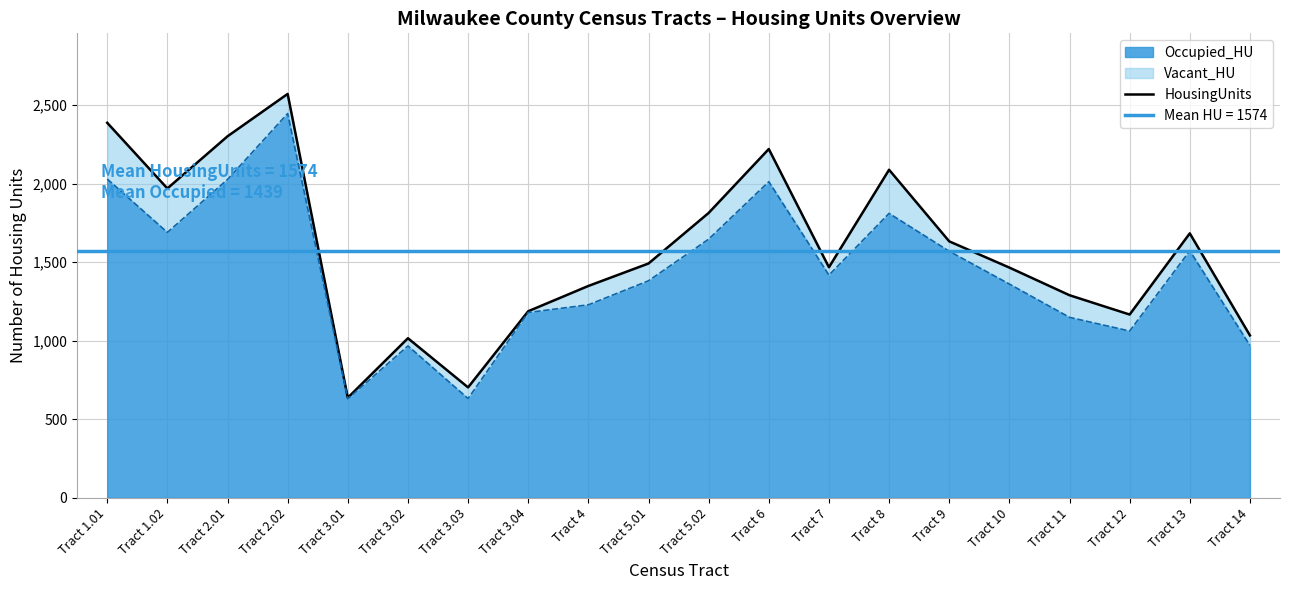

What is the difference between the second highest and minimum values in the Occupied_HU_line series?

1400